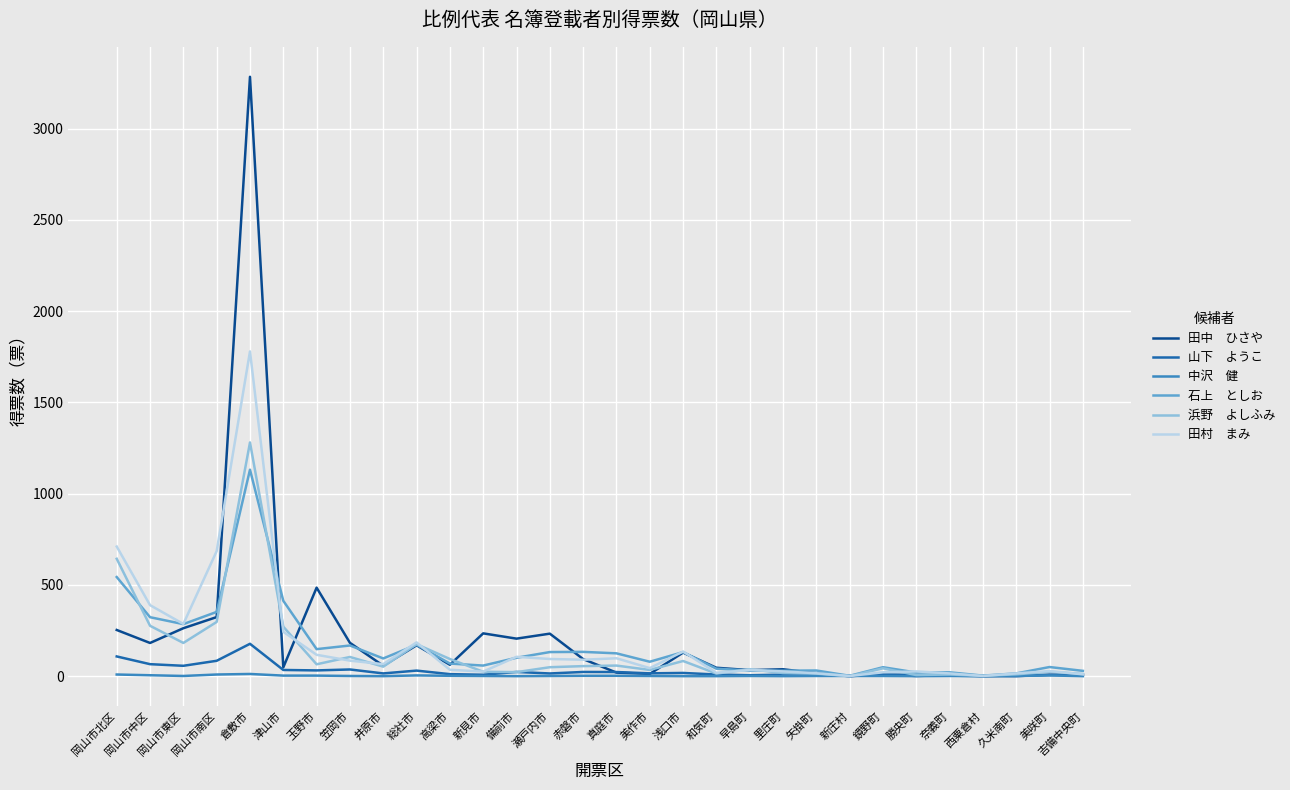

What is the greatest value displayed?

3283.5